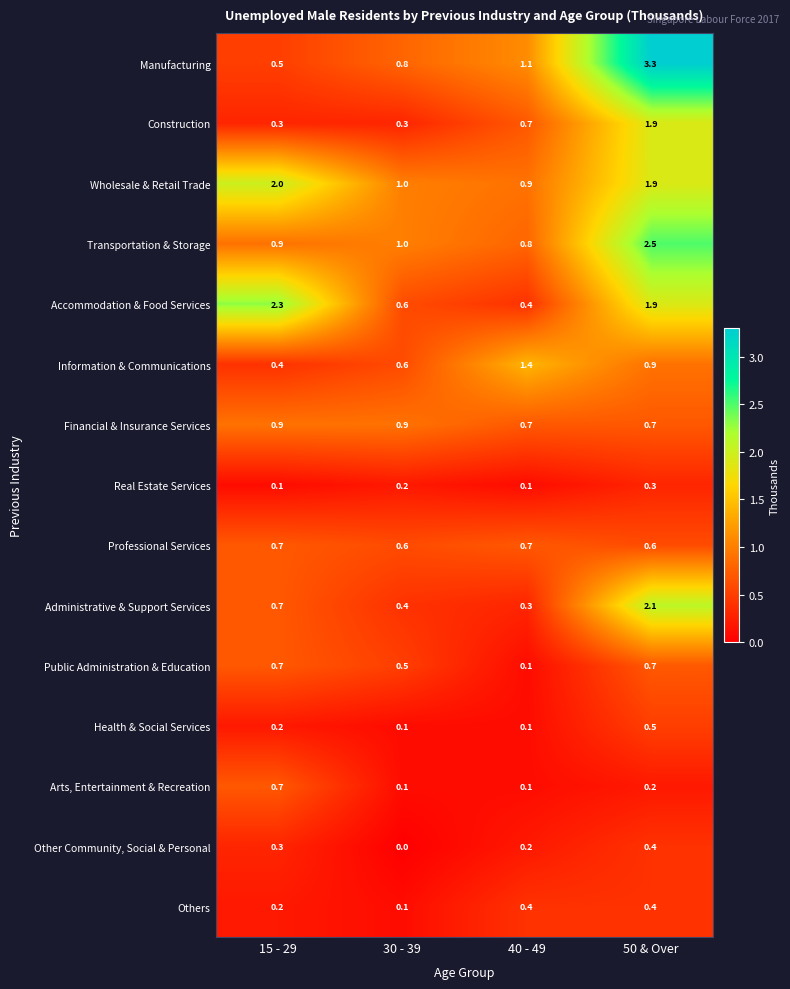

At which category is the sum across all series the highest?

50 & Over